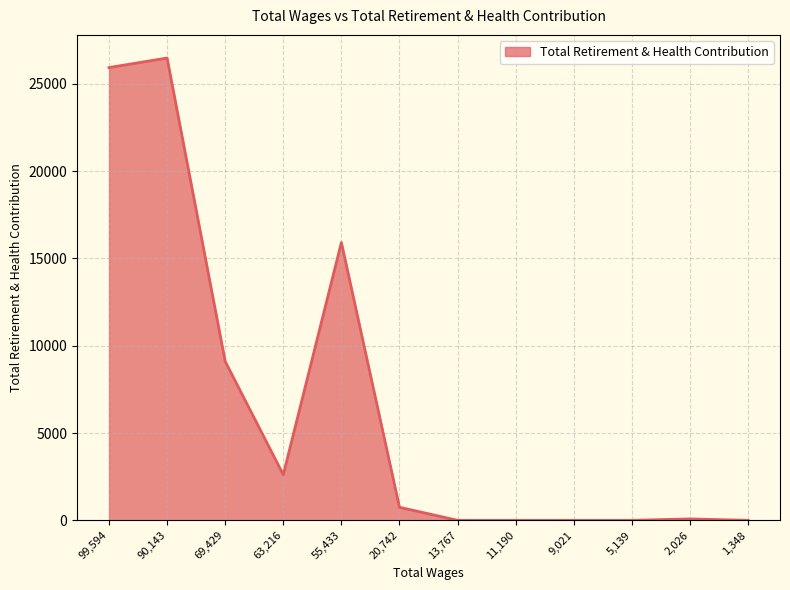

The value at 20,742 is 748. True or false?

True